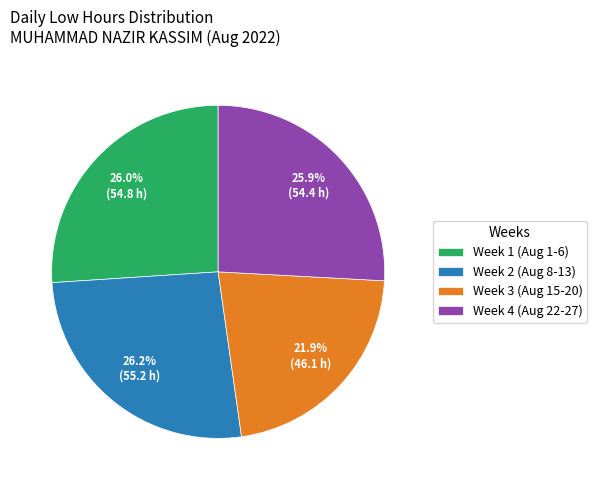

What is the ratio of the value at Week 3 (Aug 15-20) to the value at Week 4 (Aug 22-27)?

0.8